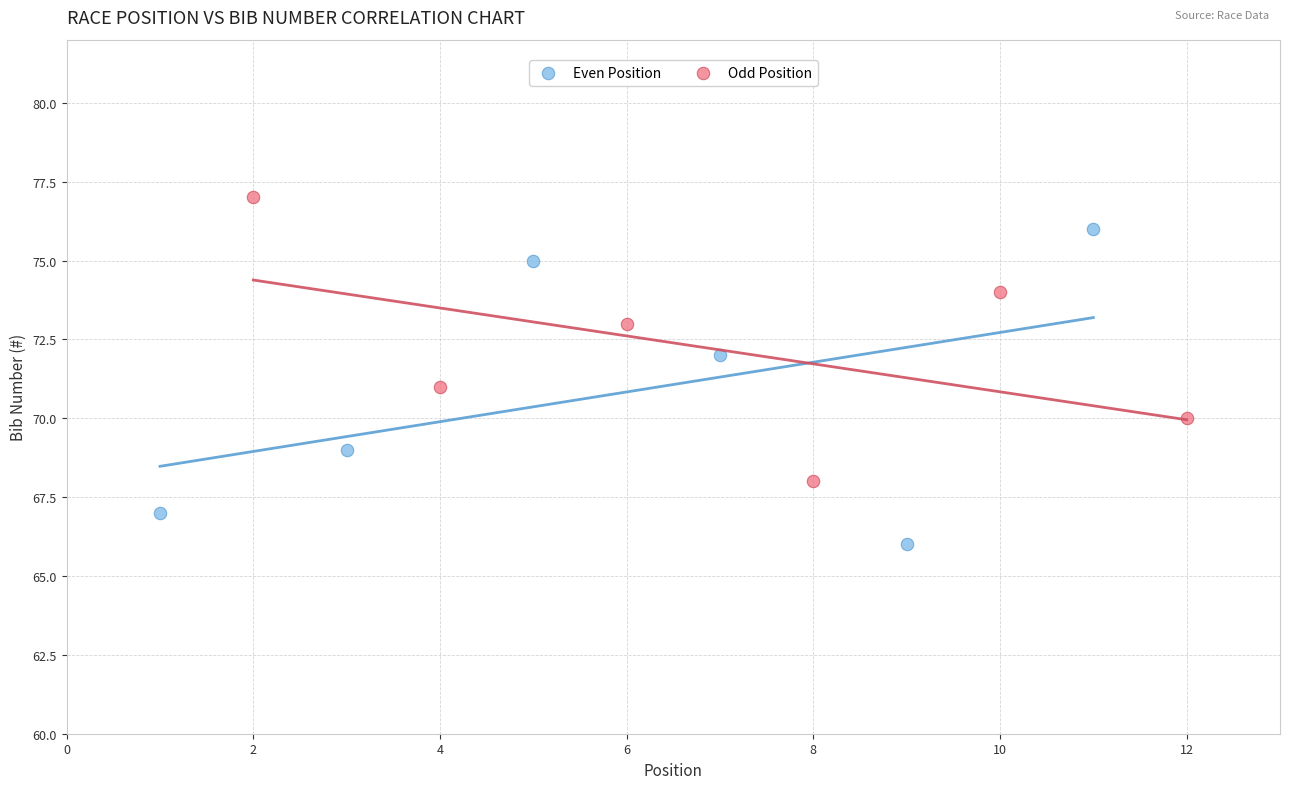

Which series reaches the maximum Y coordinate?

Odd Position